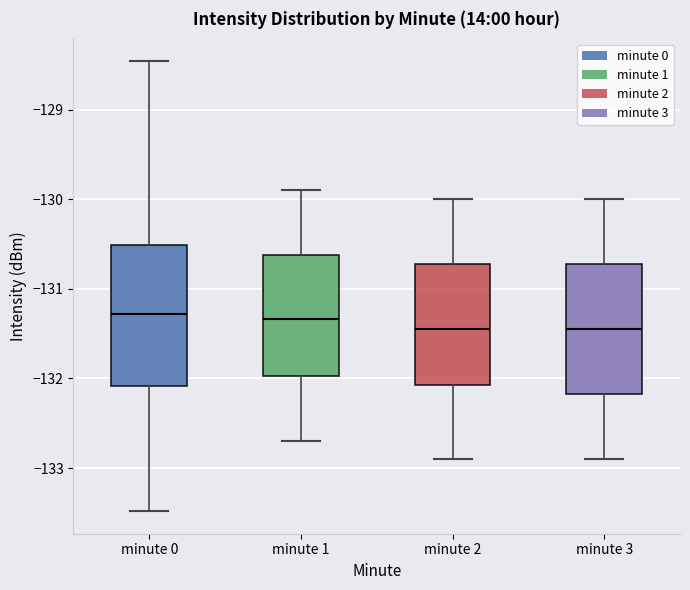

Comparing the boxes themselves (not the whiskers), which one is the tallest?

minute 0